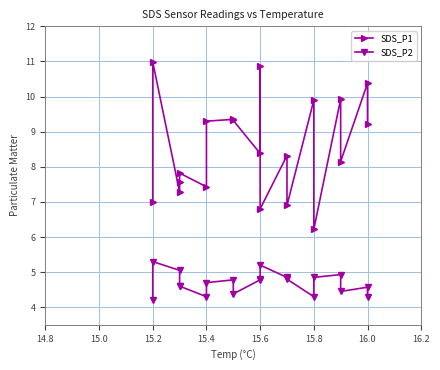

In SDS_P2, how many points are lower than both neighbors (excluding endpoints)?

4